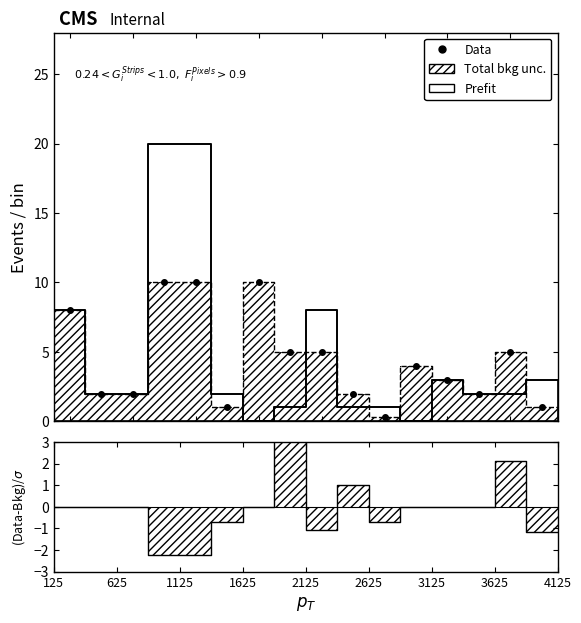

How many data points are less than 4?

8